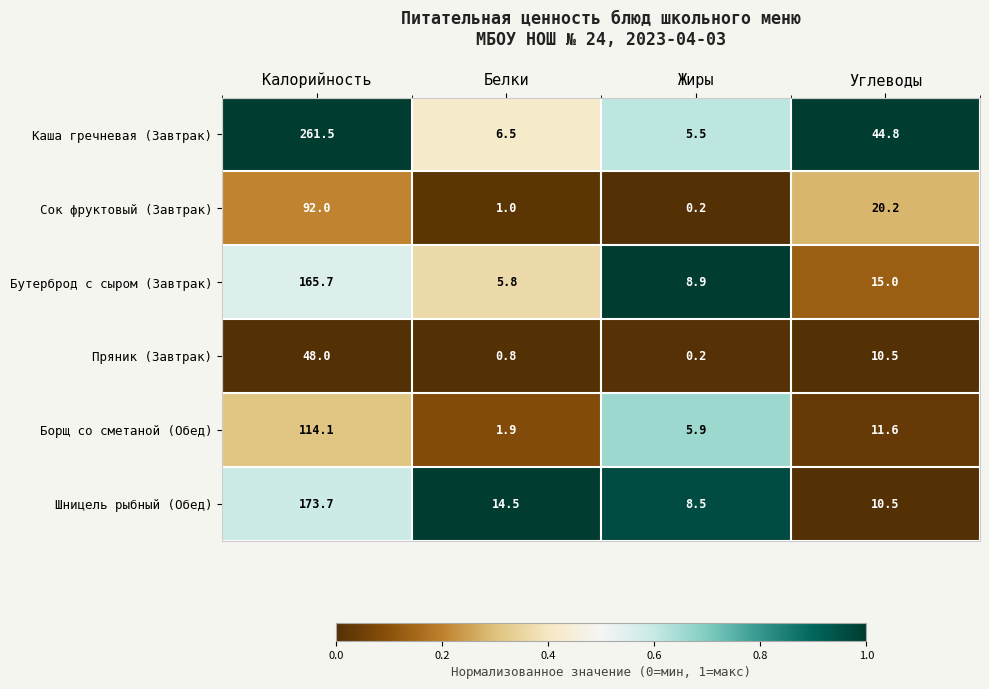

Reading left to right, extract all data points from this chart.

Каша гречневая (Завтрак): 261.5	6.5	5.5	44.8
Сок фруктовый (Завтрак): 92.0	1.0	0.2	20.2
Бутерброд с сыром (Завтрак): 165.7	5.8	8.9	15.0
Пряник (Завтрак): 48.0	0.8	0.2	10.5
Борщ со сметаной (Обед): 114.1	1.9	5.9	11.6
Шницель рыбный (Обед): 173.7	14.5	8.5	10.5